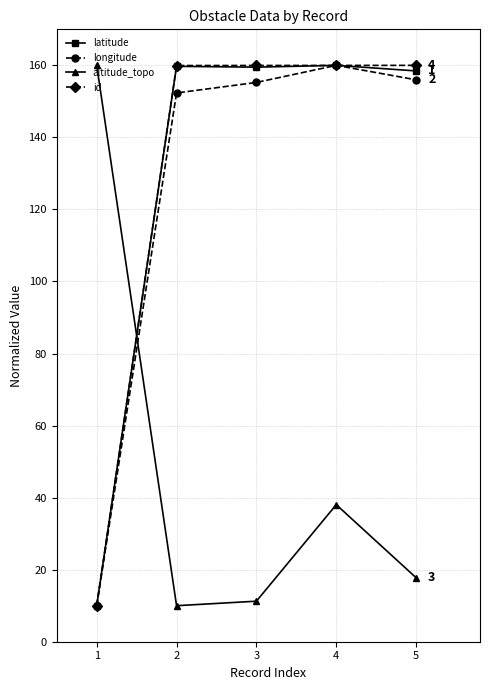

How many intersections are there between altitude_topo and id?

1